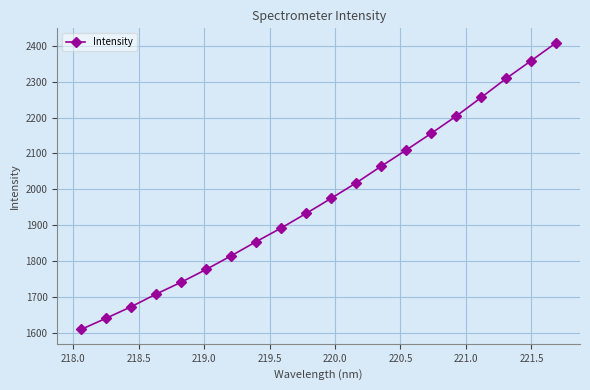

True or false: there are more than 1 points higher than both neighbors.

False